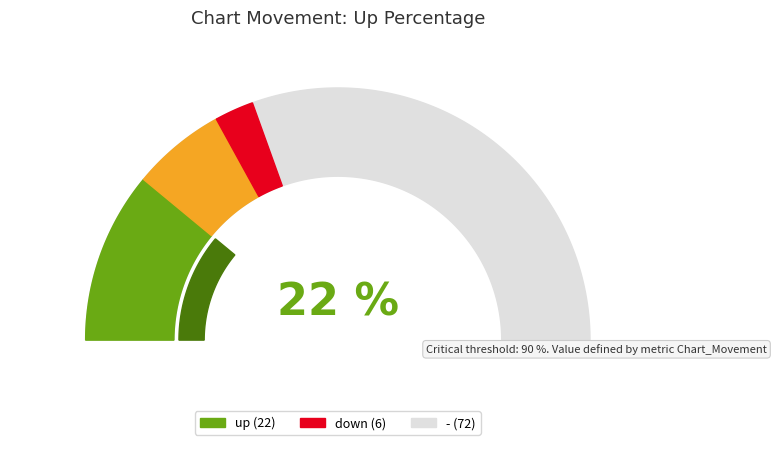

How much of the chart is everything except up?

78.0%